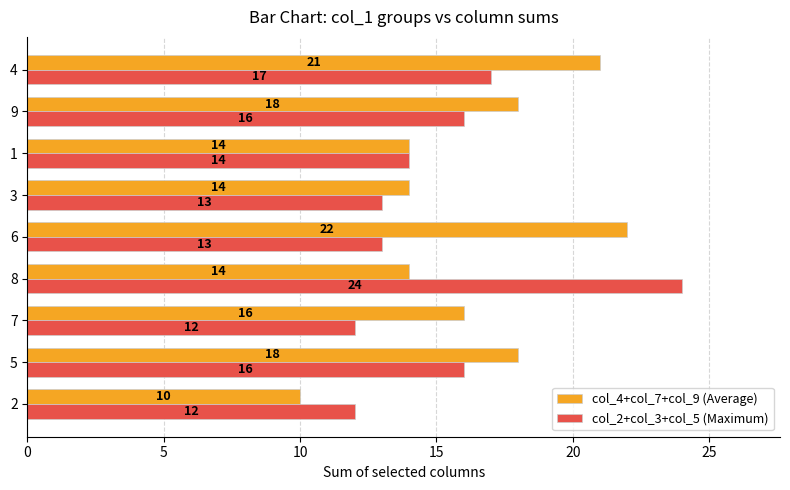

At how many categories does at least one series exceed 20?

3